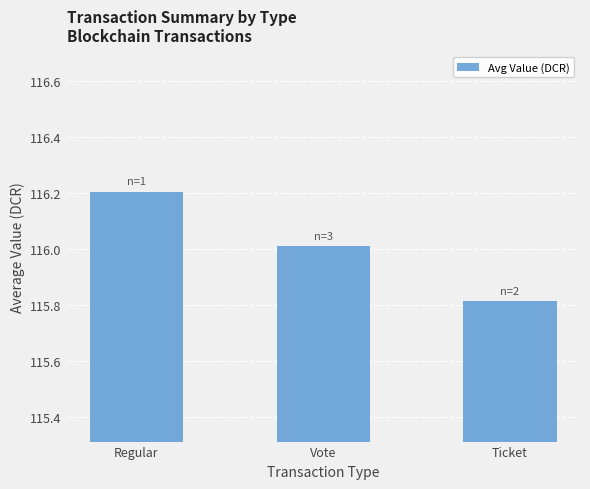

Reading left to right, transcribe all the data shown in this chart.

Regular=116.2	Vote=116.0	Ticket=115.8